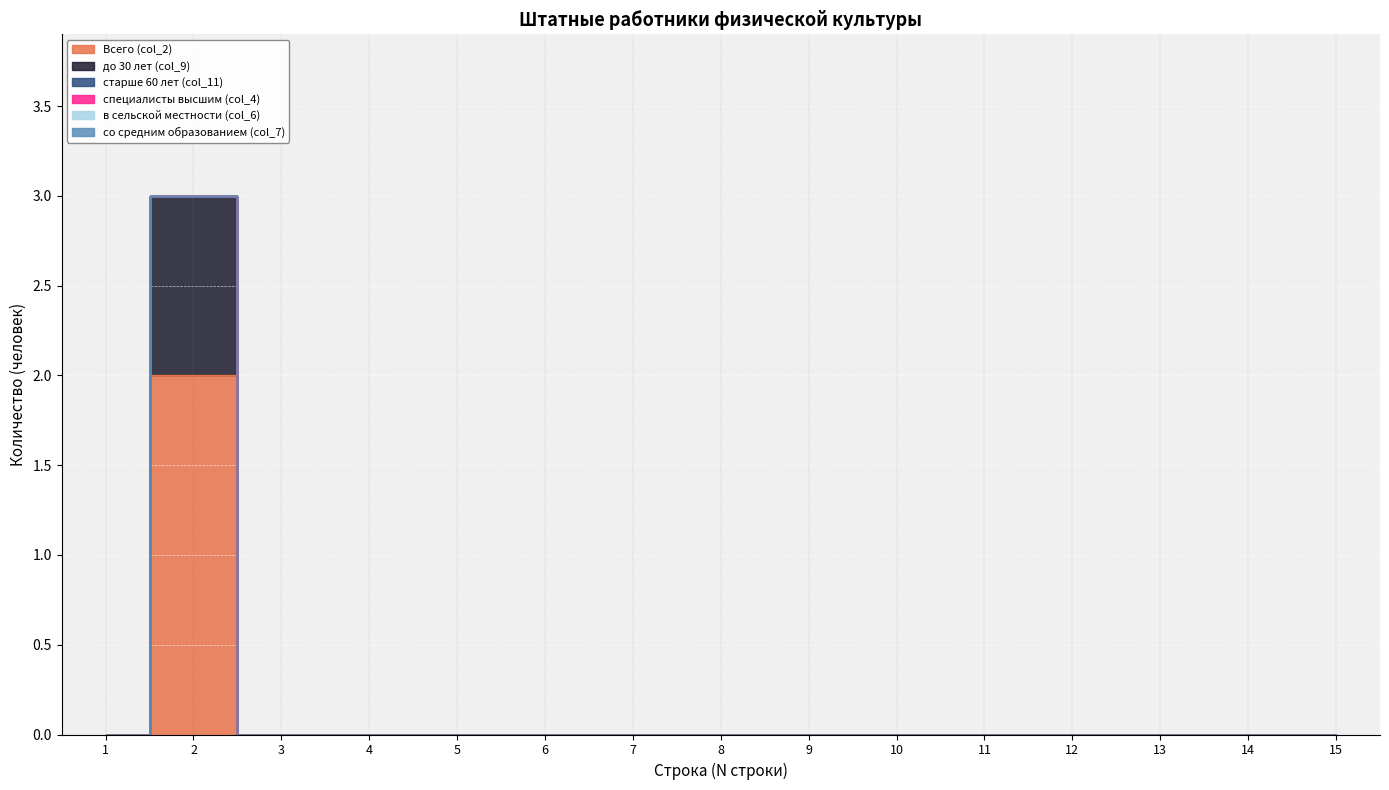

At how many categories does at least one series exceed 1?

1